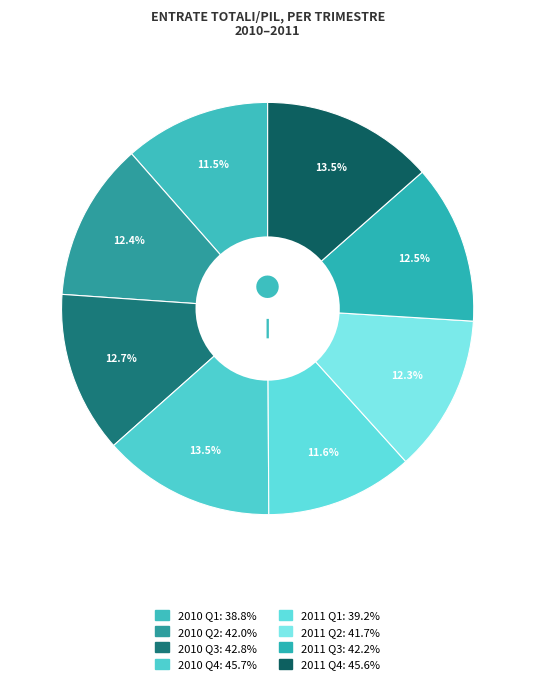

Count the number of slices in the pie.

8